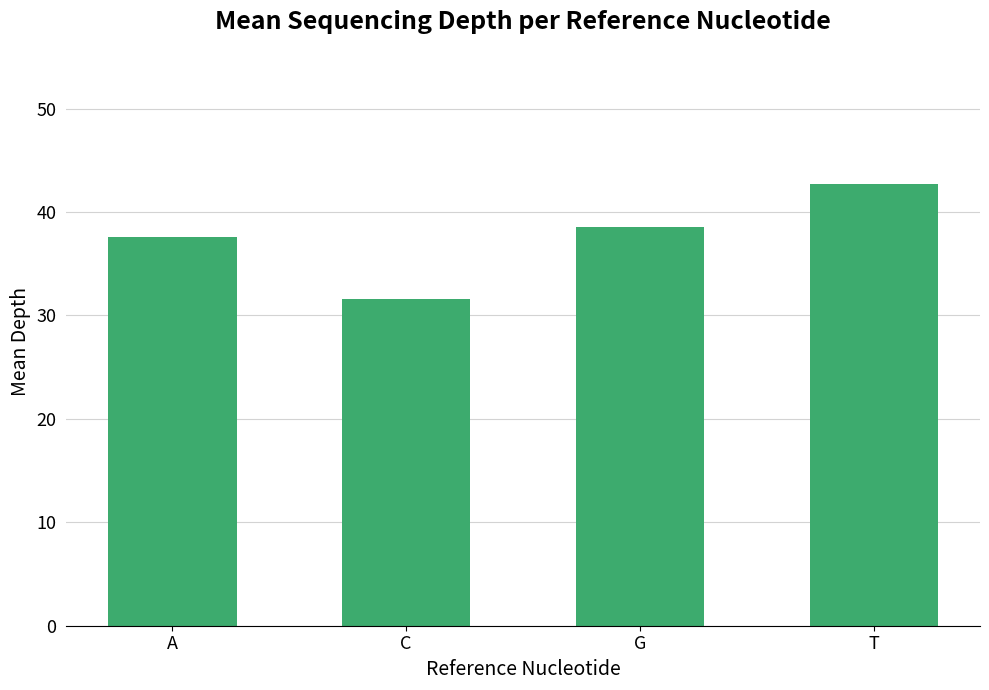

What is the greatest value displayed?

42.7